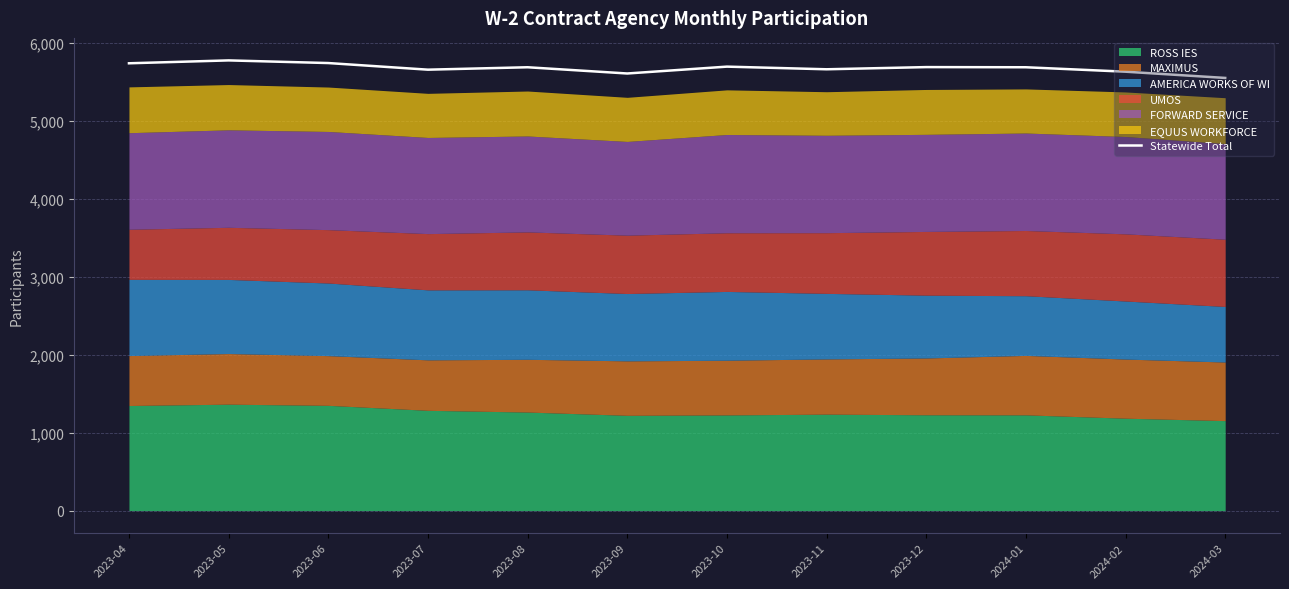

What is the value of the 4th point from the left?

5659